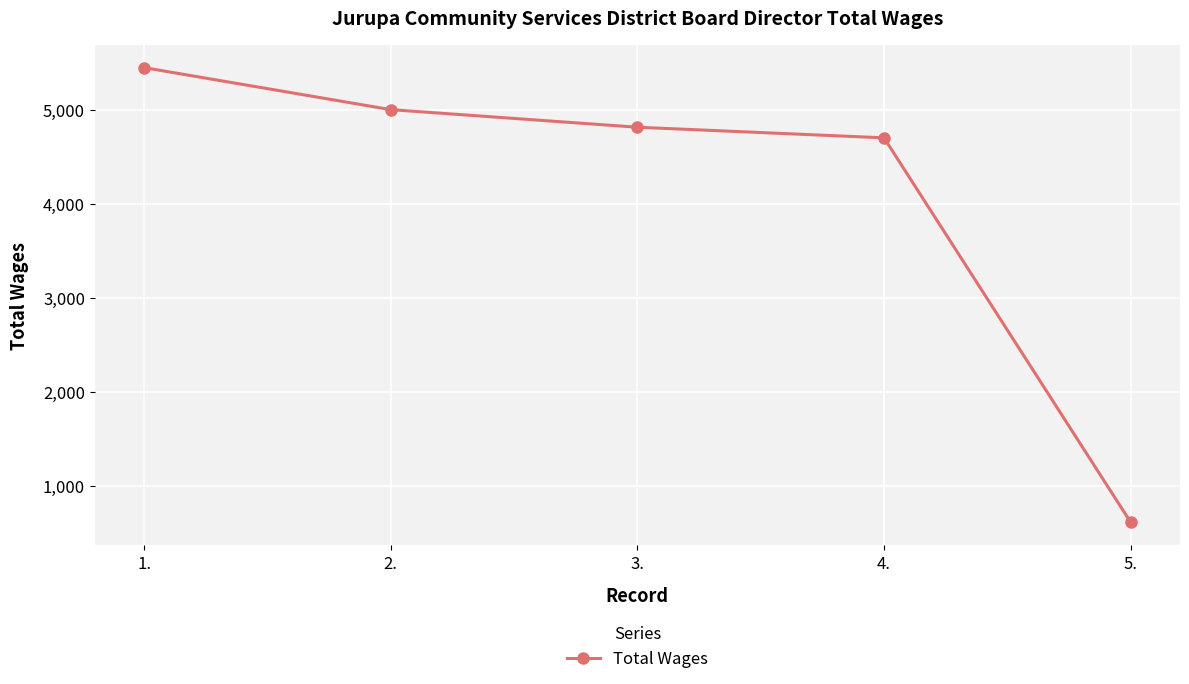

What is the greatest value displayed?

5447